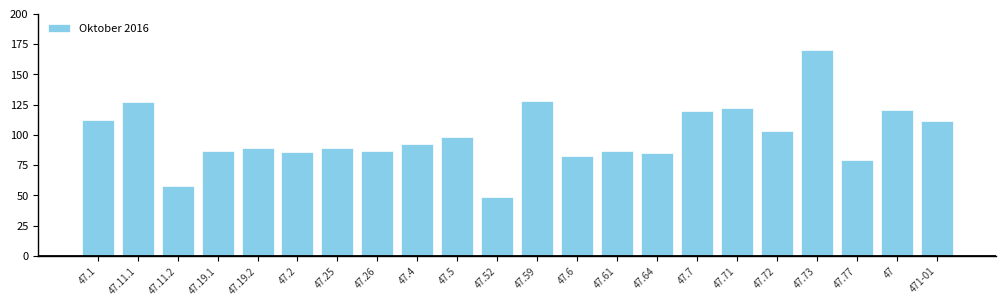

What is the change in value from 47.59 to 47.61?

-41.7